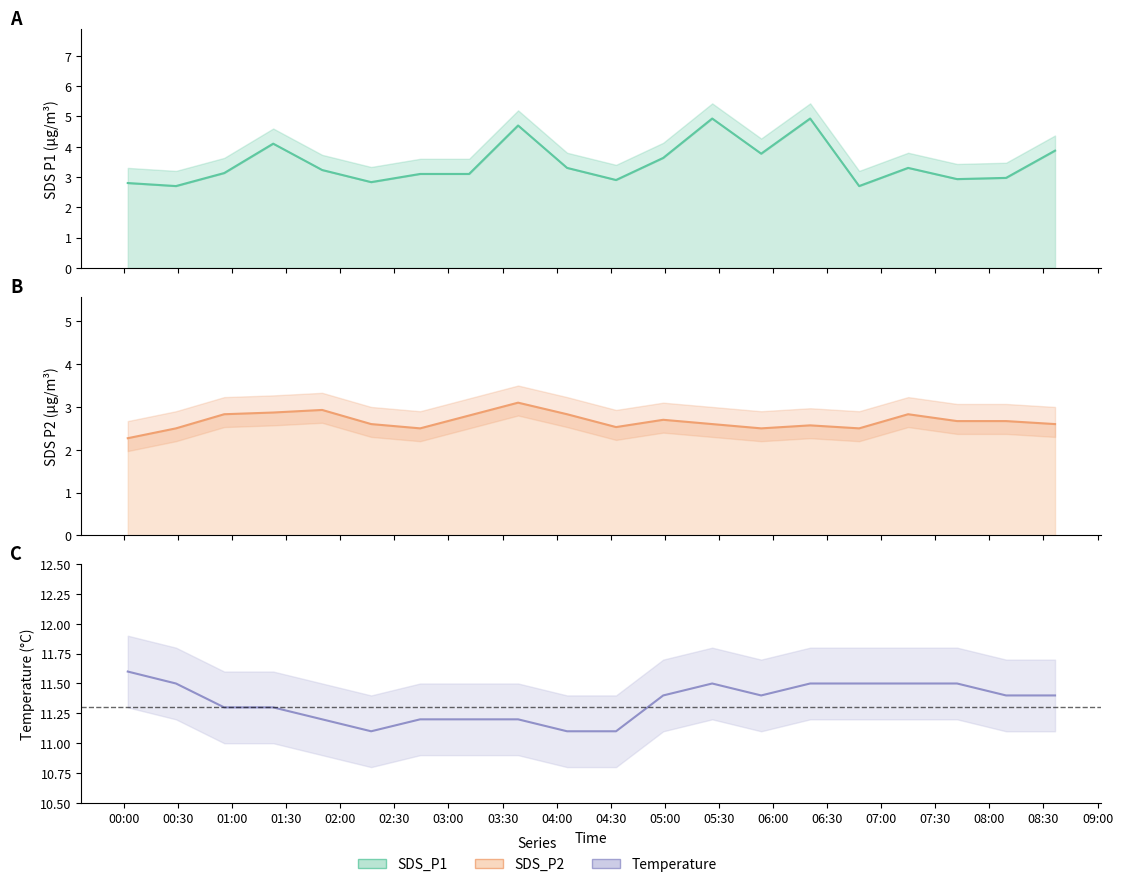

Reading right to left, what are all the values shown in this chart?

11.4	11.4	11.5	11.5	11.5	11.5	11.4	11.5	11.4	11.1	11.1	11.2	11.2	11.2	11.1	11.2	11.3	11.3	11.5	11.6